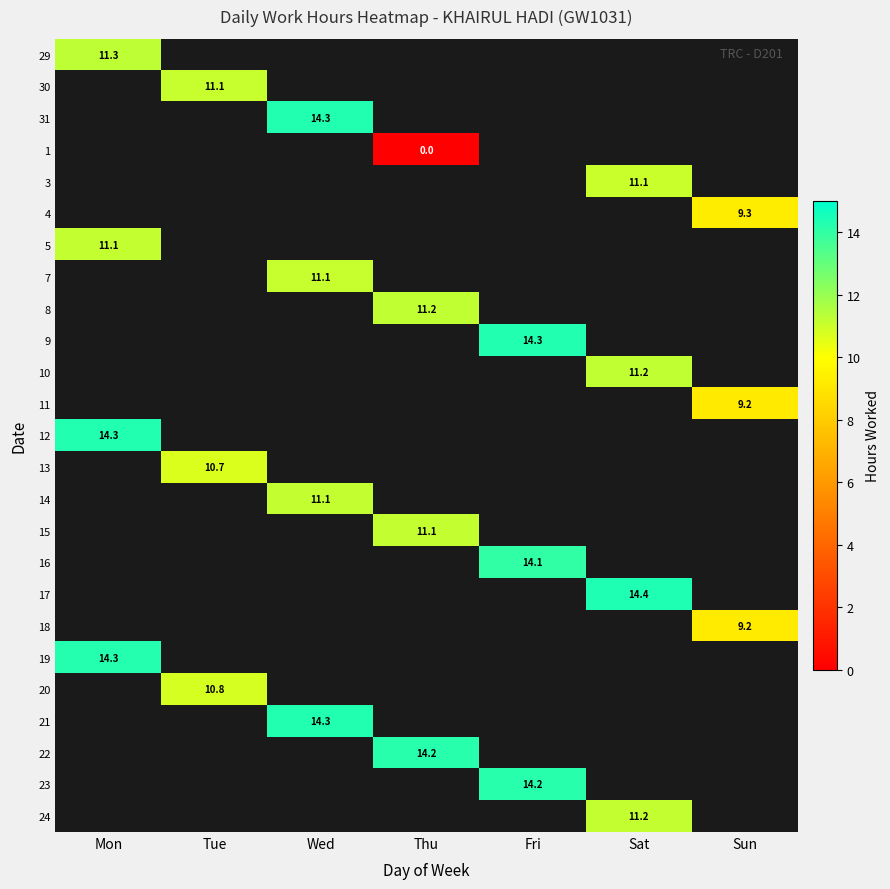

List the labels in order of 5 value, largest first.

Mon, Tue, Wed, Thu, Fri, Sat, Sun